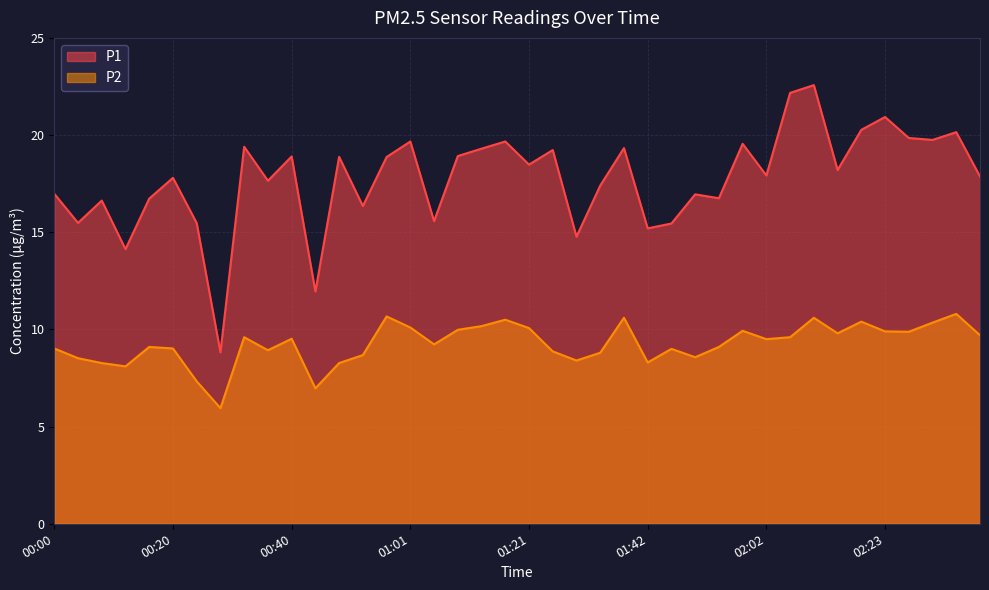

Read the P2 value at 02:35.

10.8